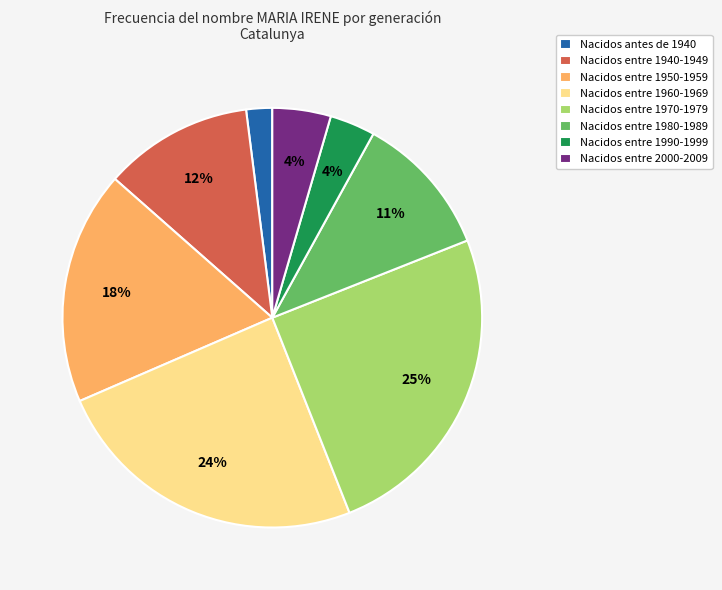

Which slice is the smallest?

Nacidos antes de 1940